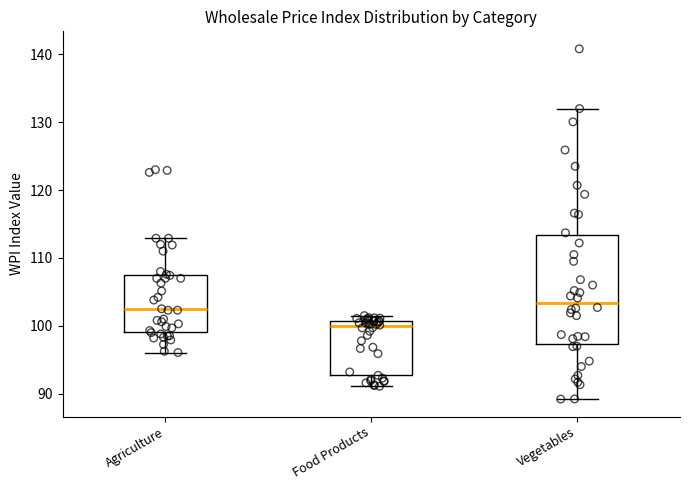

Which box is the tallest, from its lower edge to its upper edge?

Vegetables